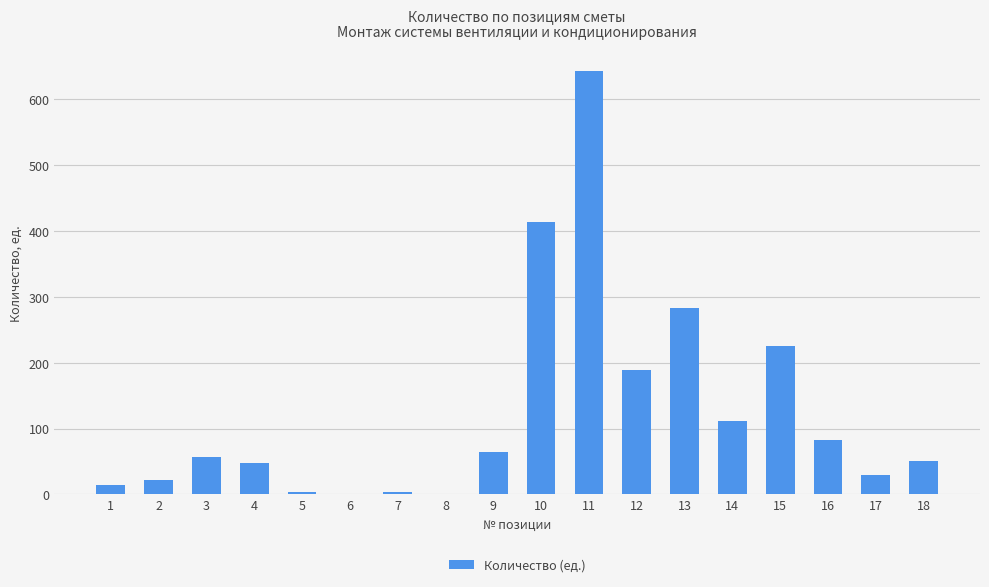

Is it true that the value at 9 is 65.0?

True